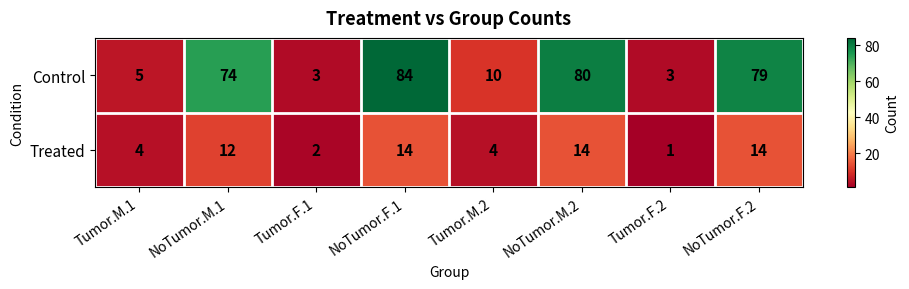

What is the total value across all series at Tumor.M.2?

14